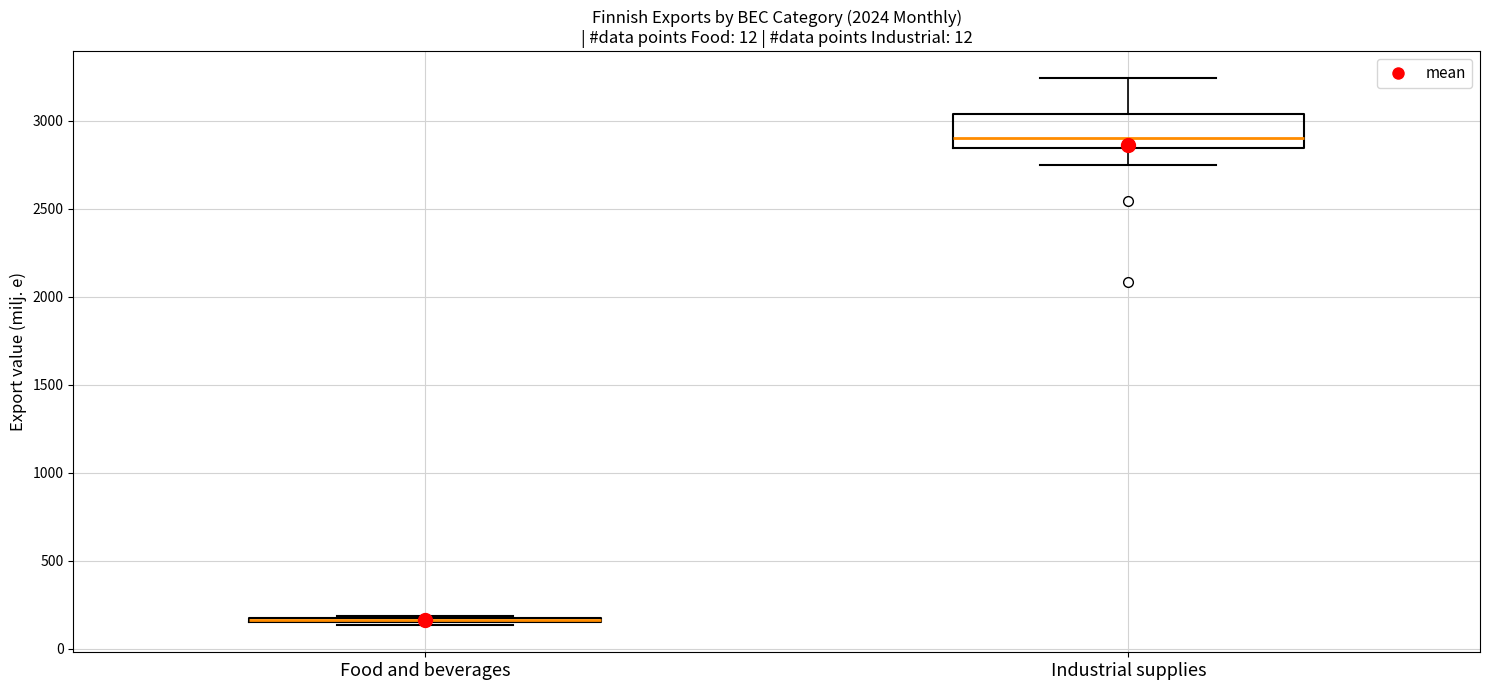

Comparing the boxes themselves (not the whiskers), which one is the tallest?

Industrial supplies